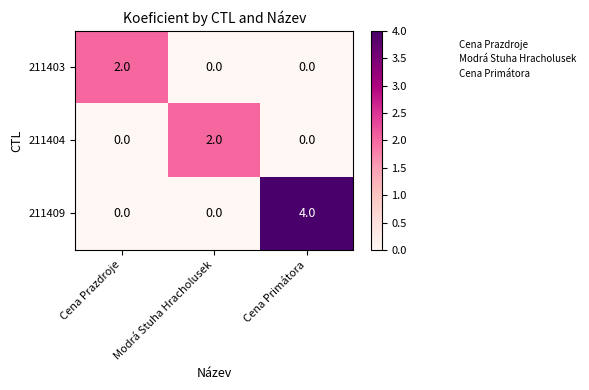

Which series has the largest total across all categories?

211409